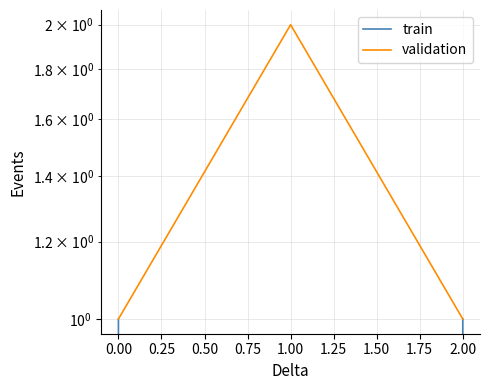

List the series in order of their overall mean, highest first.

validation, train